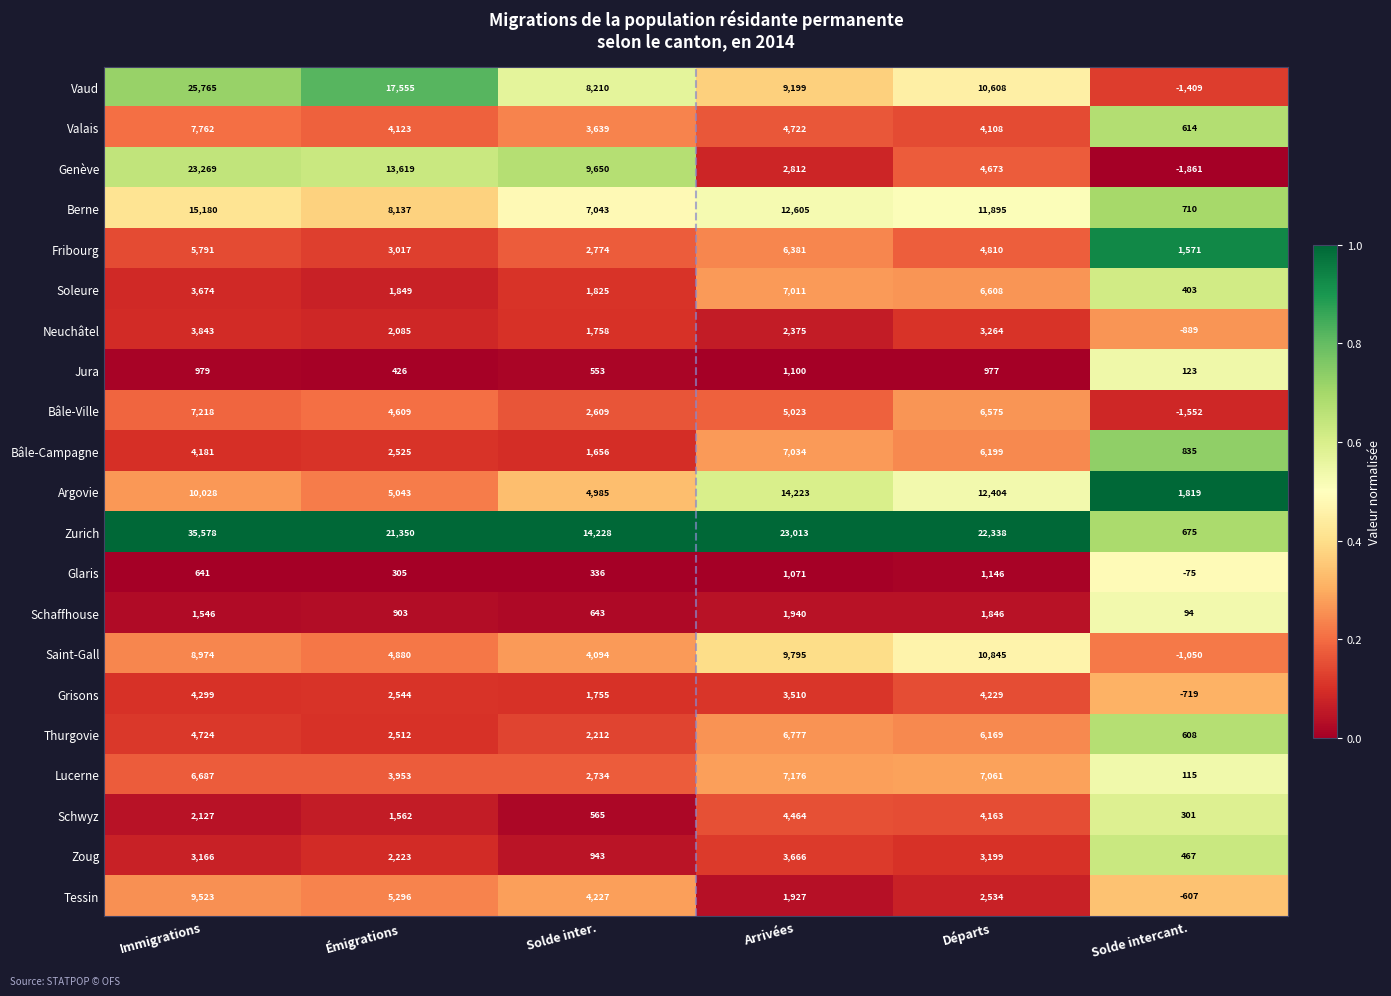

Which series changed the most between Émigrations and Solde intercant.?

Zurich